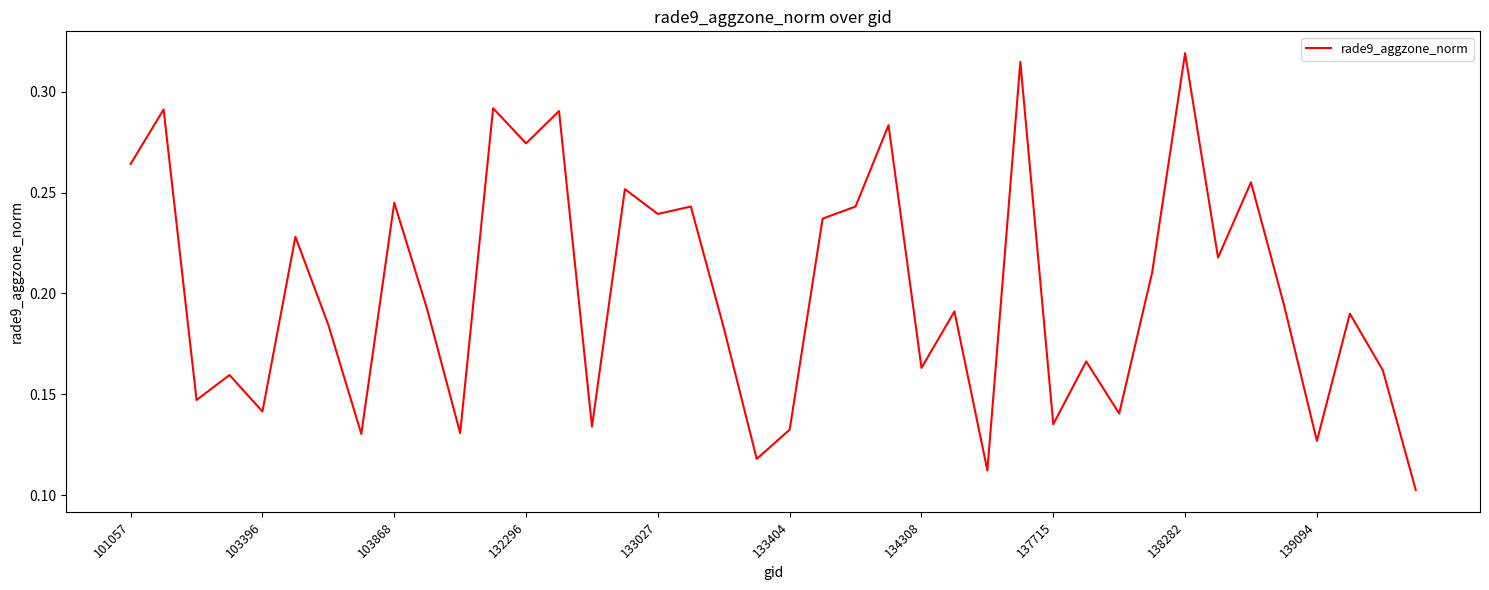

Does the chart have visible grid lines?

No